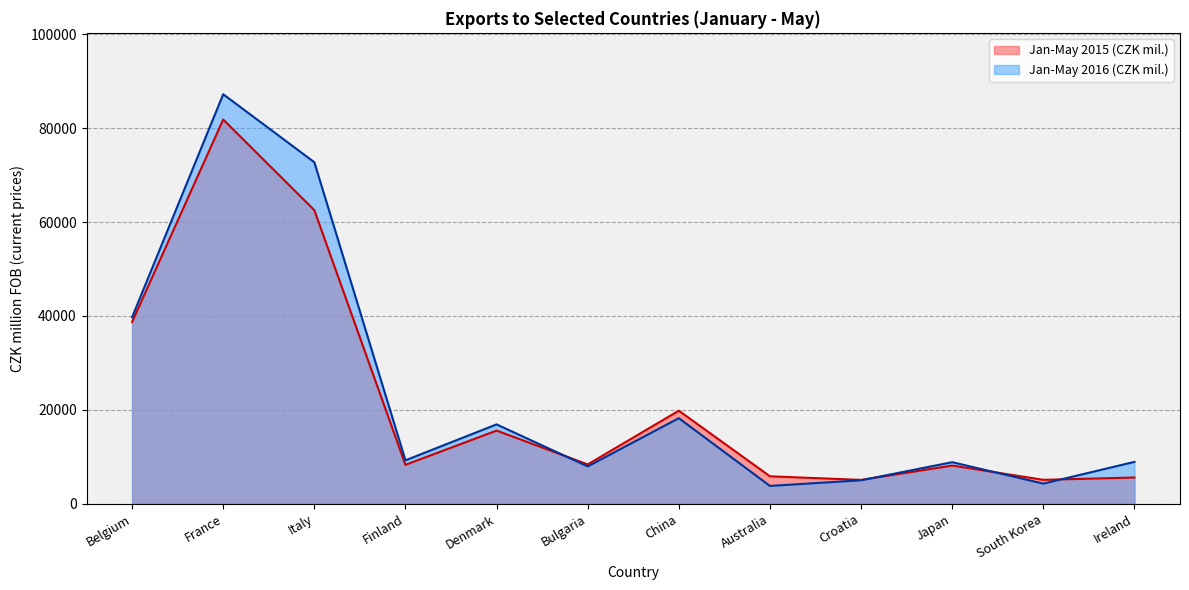

How many lines are shown in the chart?

2